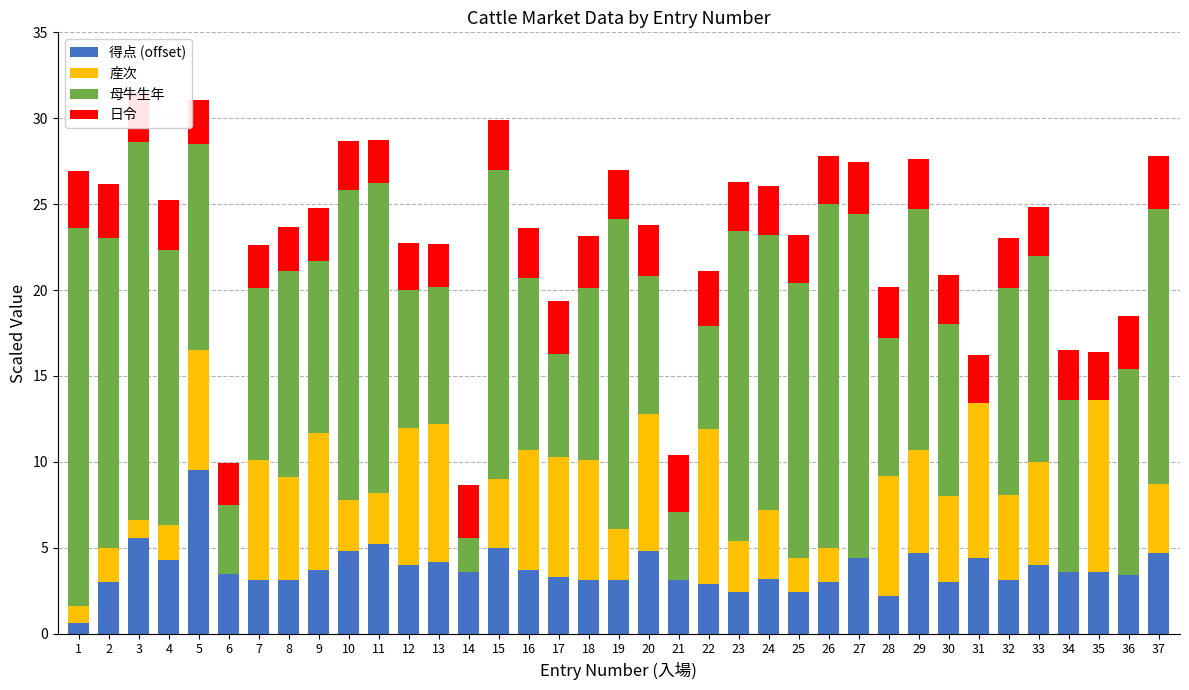

The value of 得点 (offset) at 18 is 3.1. True or false?

True